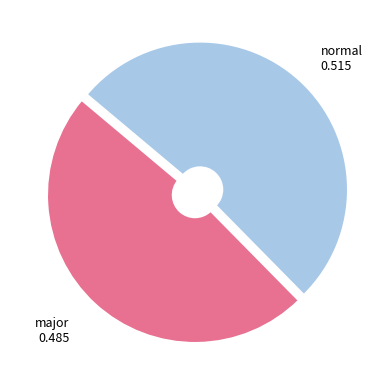

How many segments does this pie chart have?

2